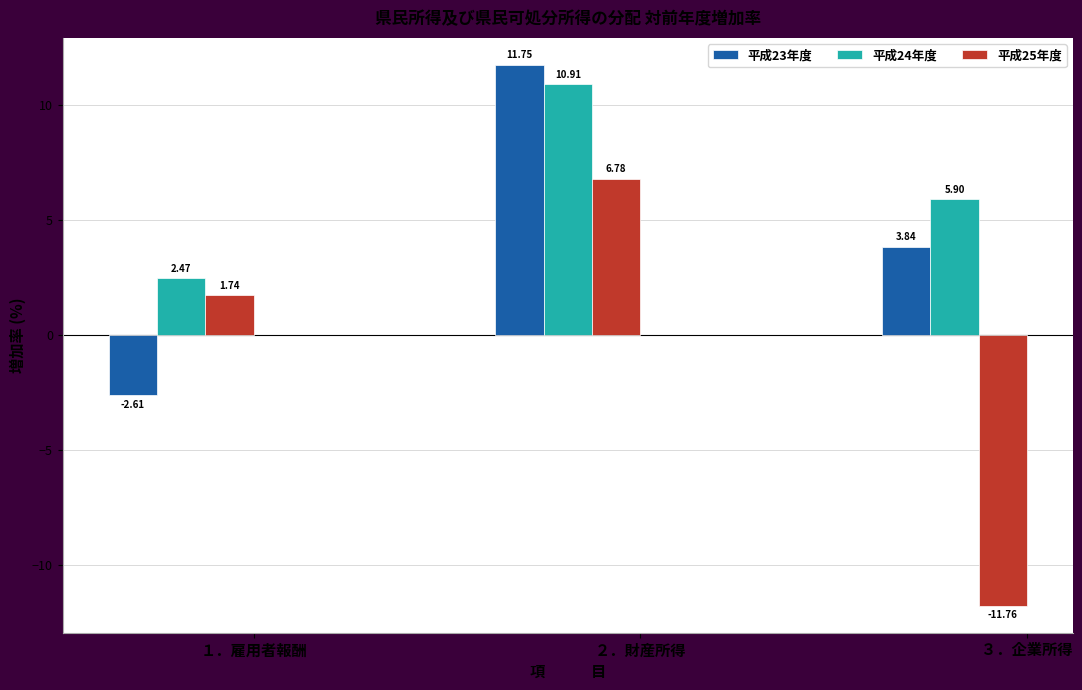

List the labels in order of 平成25年度 value, largest first.

２．財産所得, １．雇用者報酬, ３．企業所得